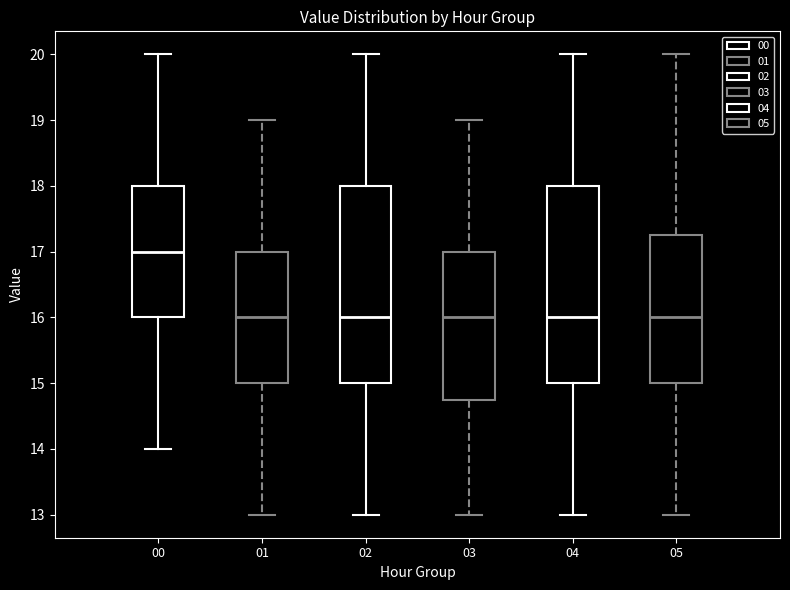

Reading left to right, read every box against the y-axis: the position of its median line, the range the box covers, and the ends of its whiskers. The values are not printed on the chart, so give them approximately, as read against the axis.

00: median 17.0, box 16.0 to 18.0, whiskers 14.0 to 20.0
01: median 16.0, box 15.0 to 17.0, whiskers 13.0 to 19.0
02: median 16.0, box 15.0 to 18.0, whiskers 13.0 to 20.0
03: median 16.0, box 14.8 to 17.0, whiskers 13.0 to 19.0
04: median 16.0, box 15.0 to 18.0, whiskers 13.0 to 20.0
05: median 16.0, box 15.0 to 17.3, whiskers 13.0 to 20.0